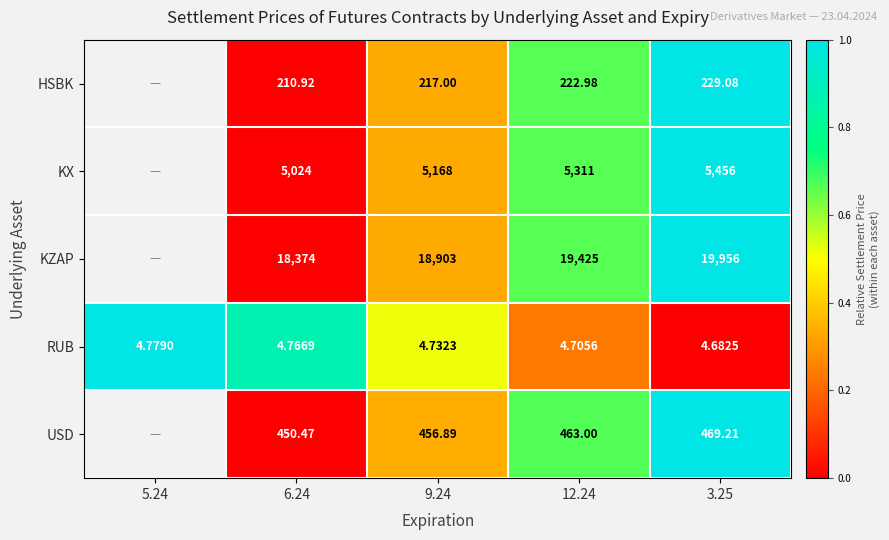

What is the greatest value displayed?

1.0